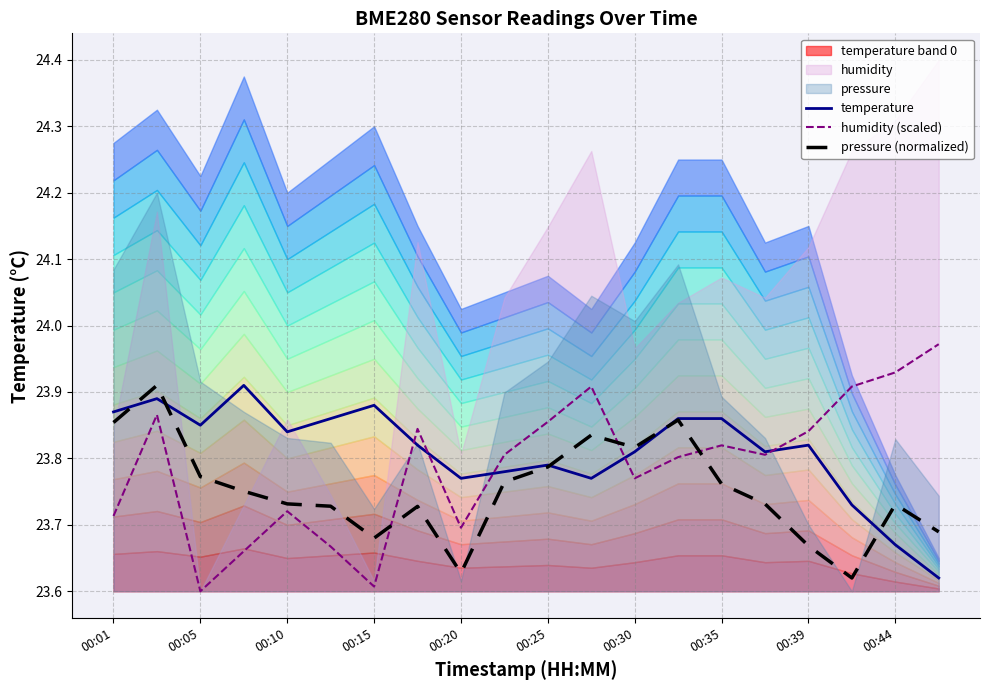

Is the value of pressure (normalized) at 00:44 greater than the value of temperature at 00:01?

No